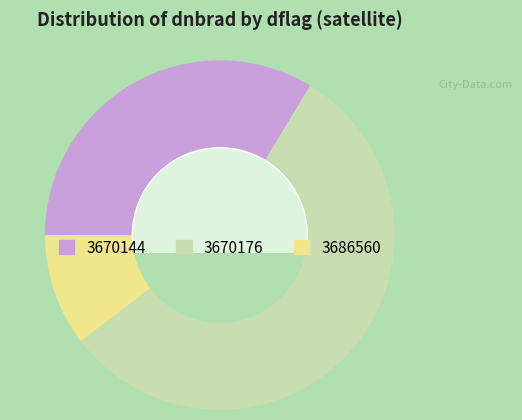

Which category has the biggest portion of the pie?

3670176